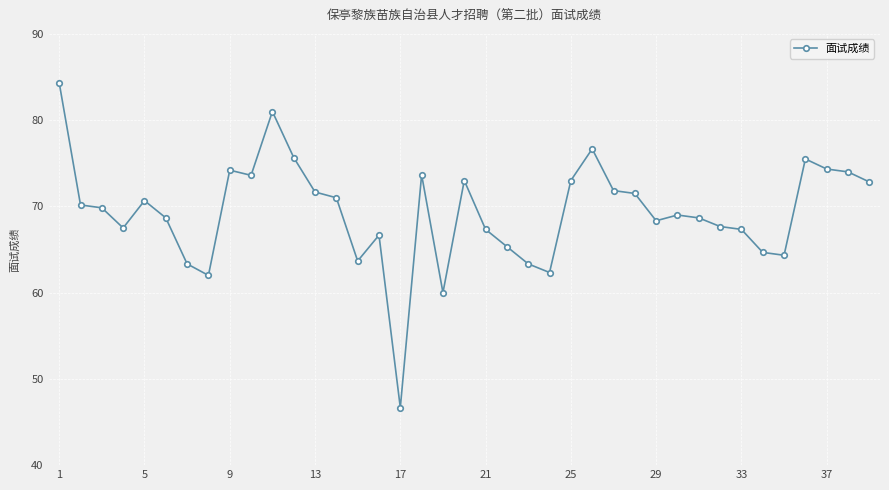

What is the difference between the maximum and minimum values?

37.7